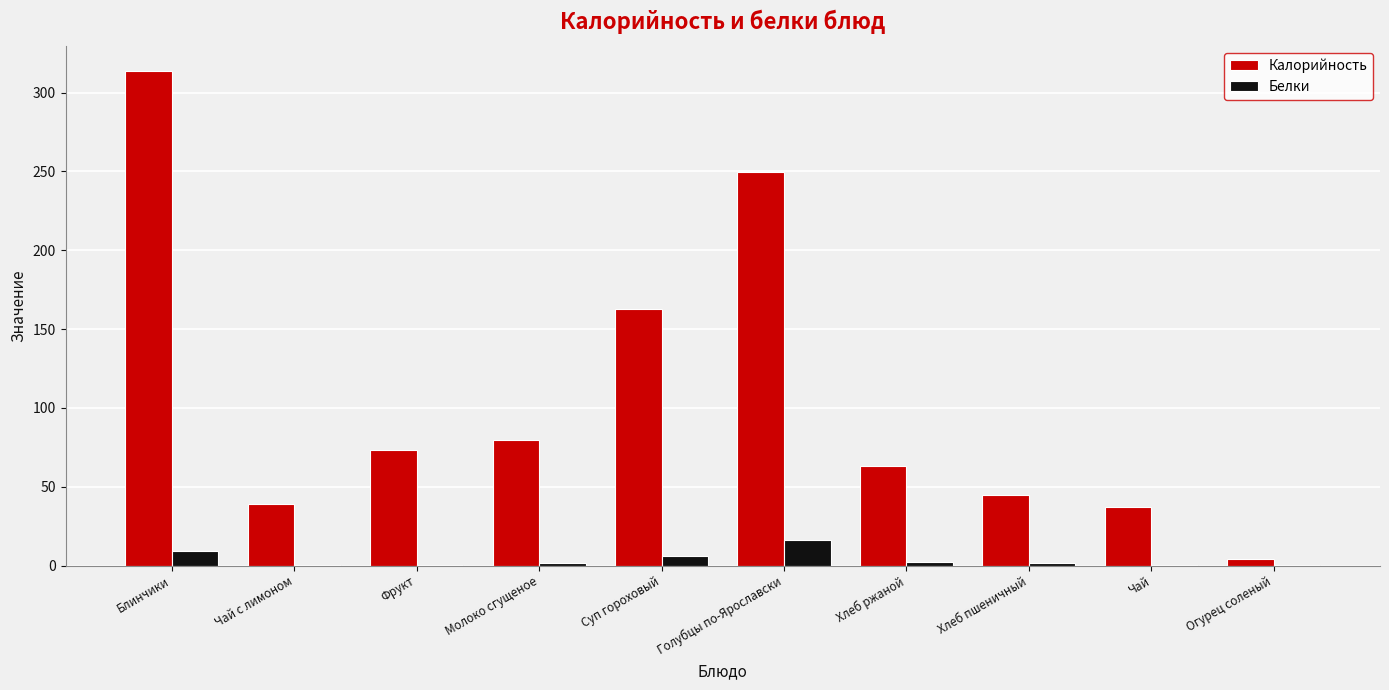

The value of Калорийность at Хлеб пшеничный is 70.3. True or false?

False